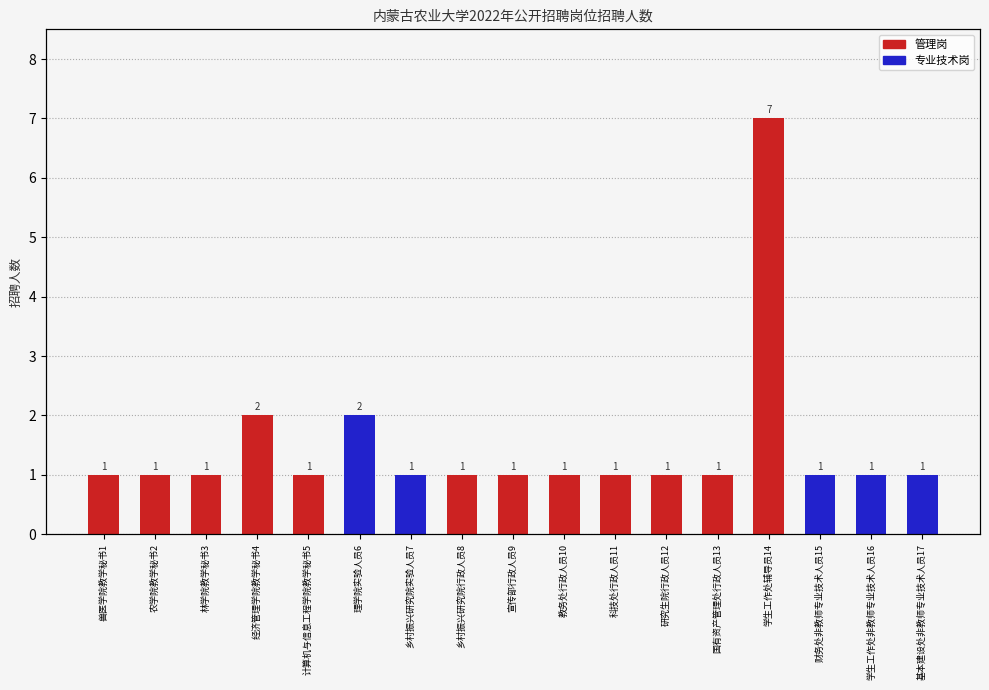

What value does the data have at 学生工作处辅导员14?

7